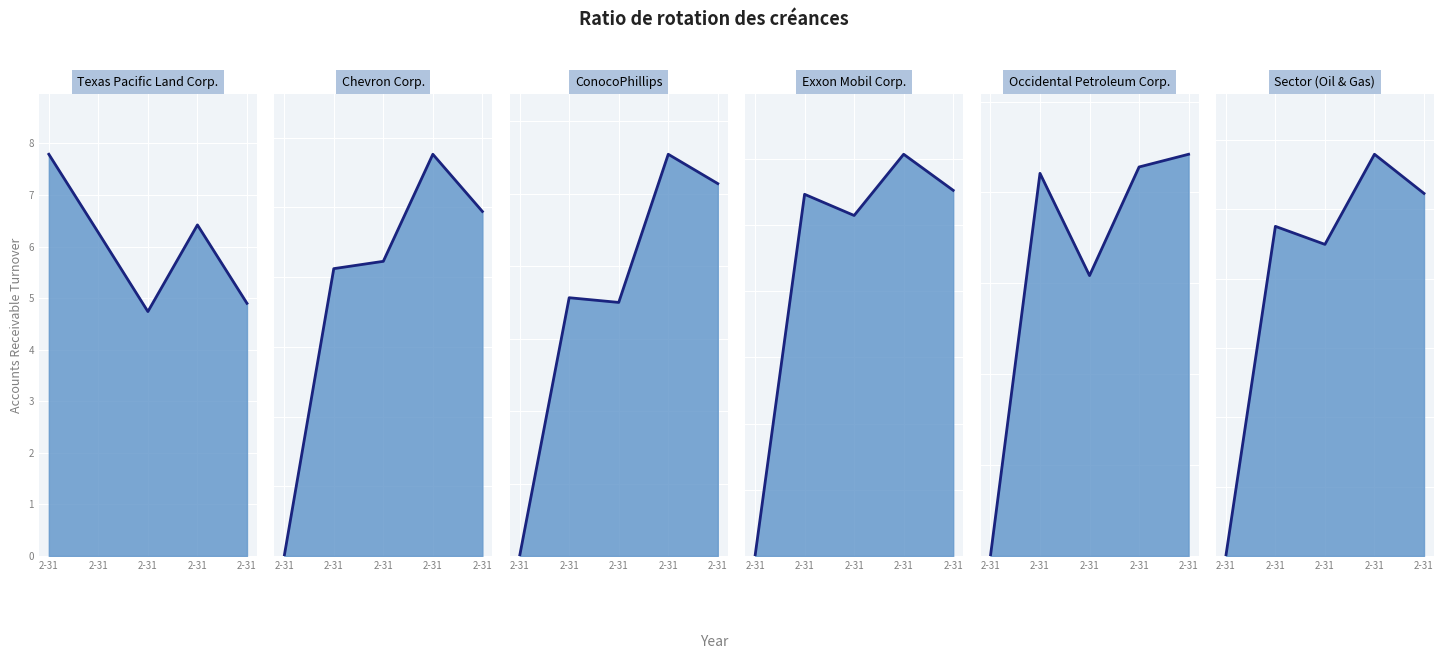

How many interior local peaks does the Occidental Petroleum Corp. line series have?

1